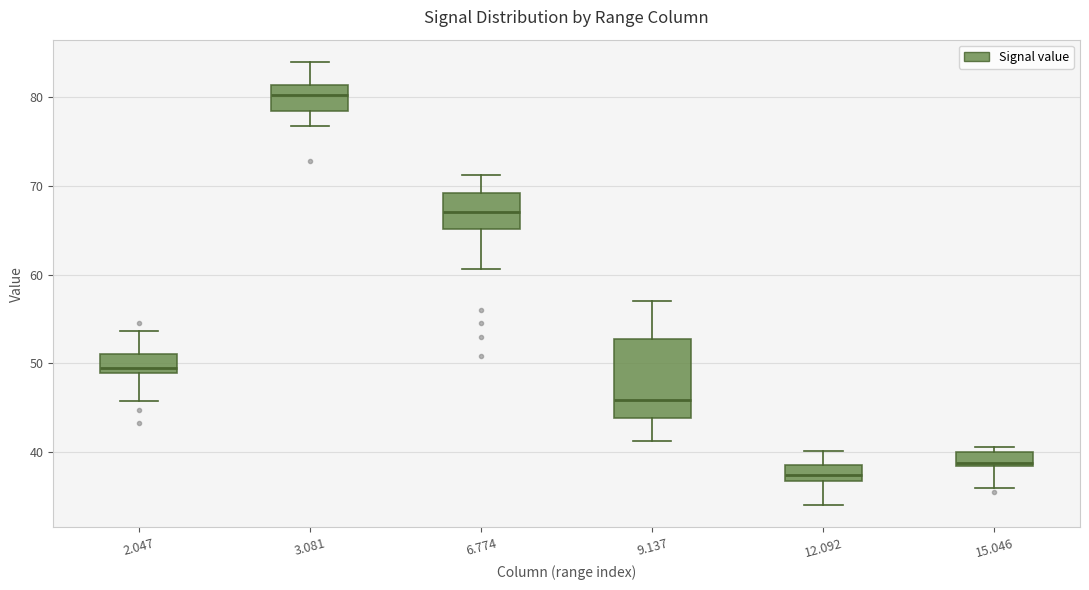

Which box has the highest median line?

3.081